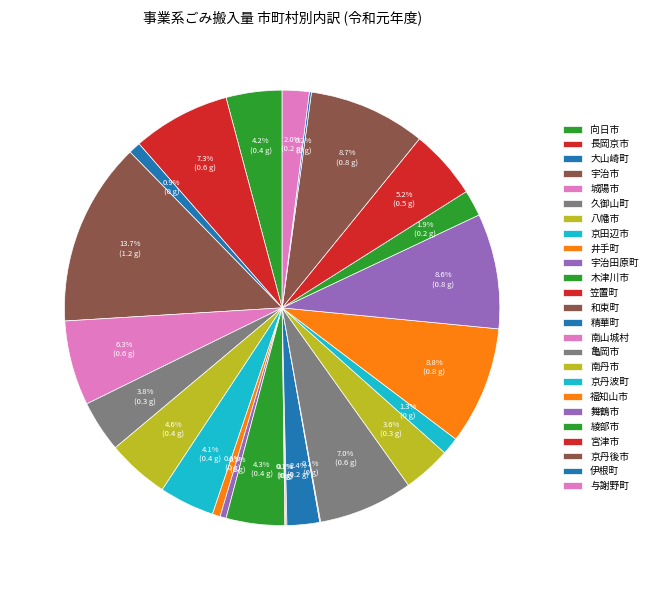

Which slice is the smallest?

南山城村